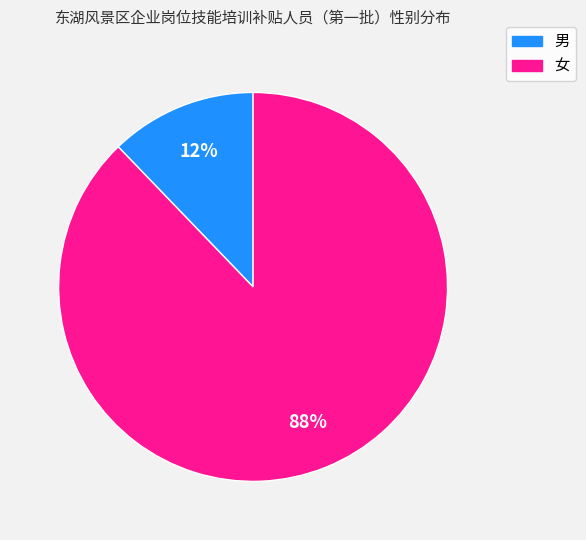

Does any single category account for the majority?

Yes